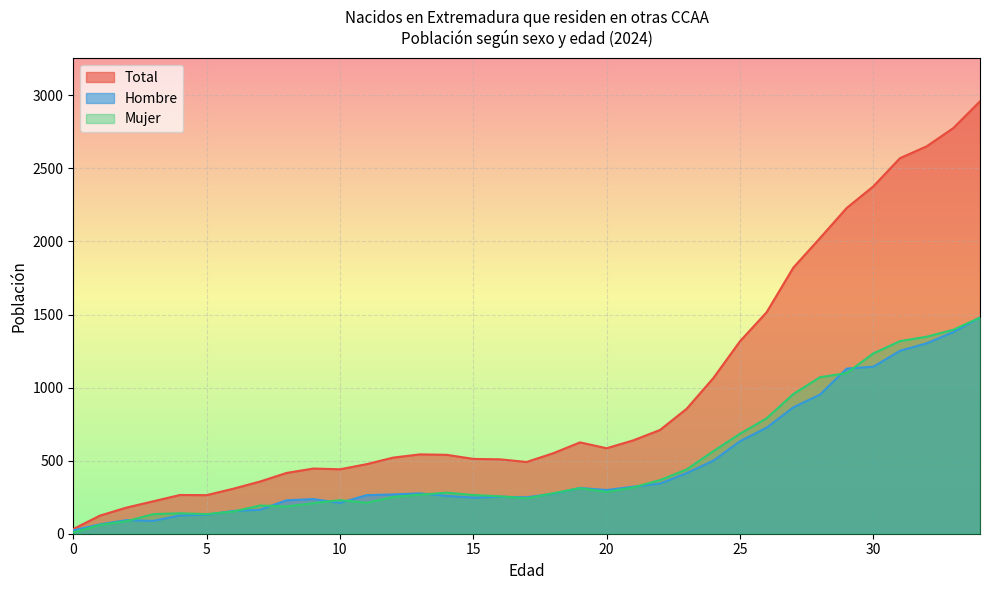

Where does the Hombre series first go above 274?

13